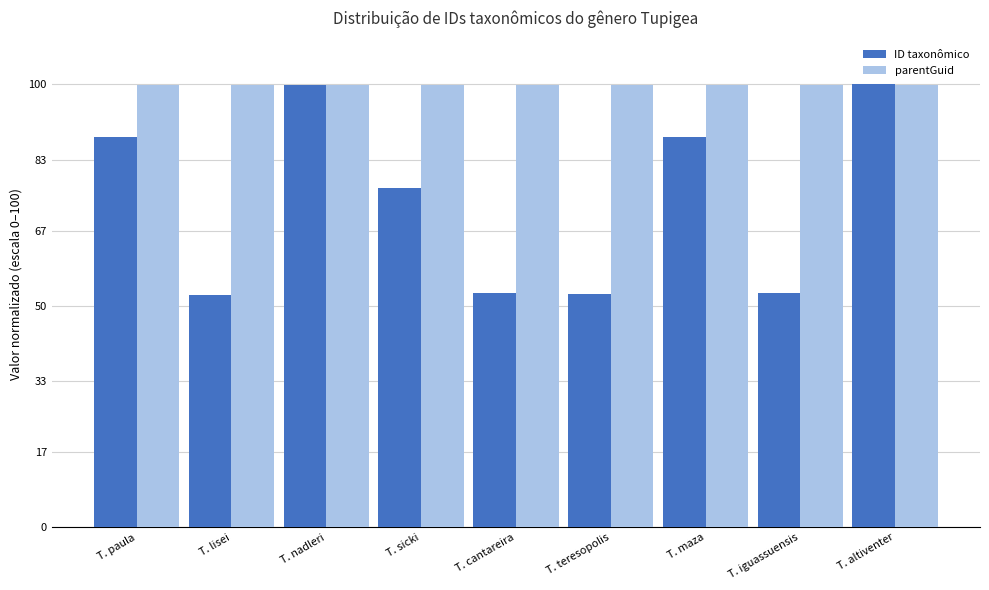

Read the ID taxonômico value at T. altiventer.

100.0